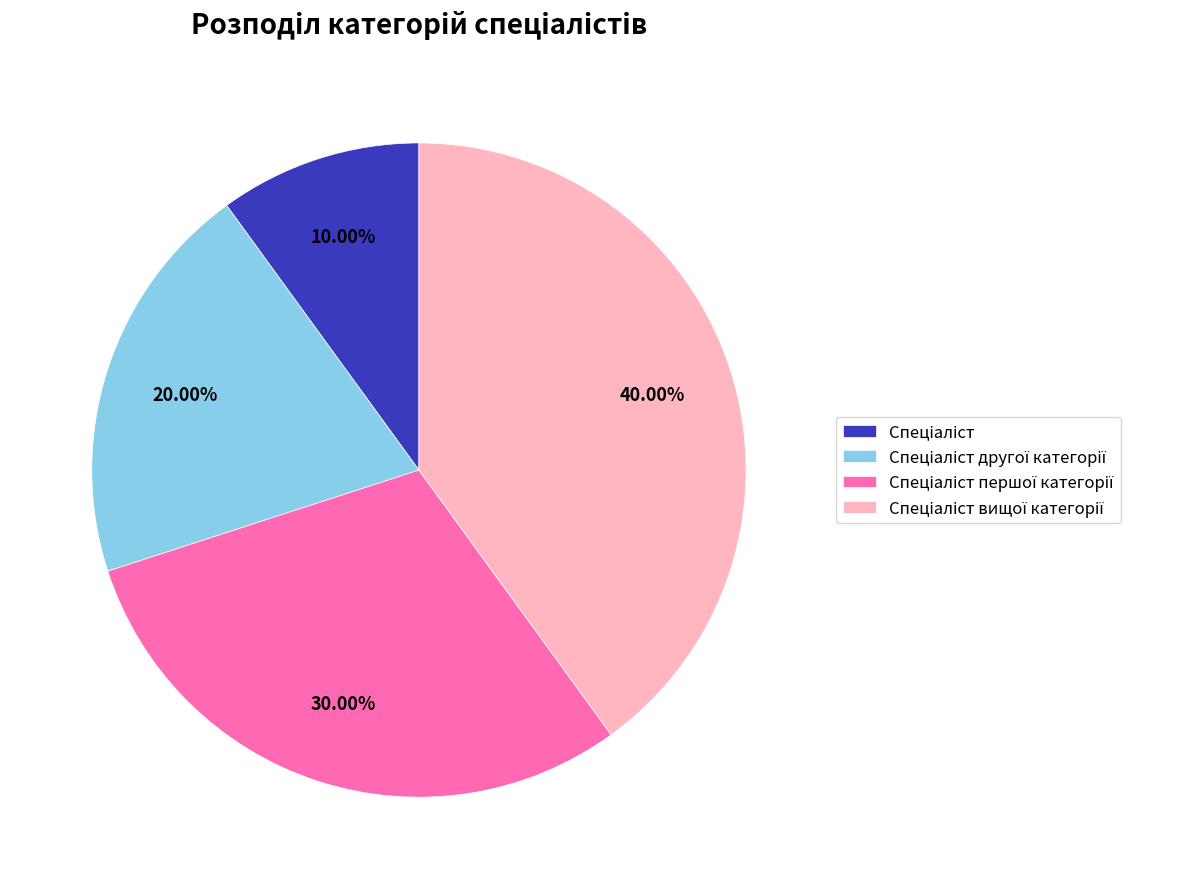

To the nearest percent, what is the difference between the largest and smallest slice percentages?

30%